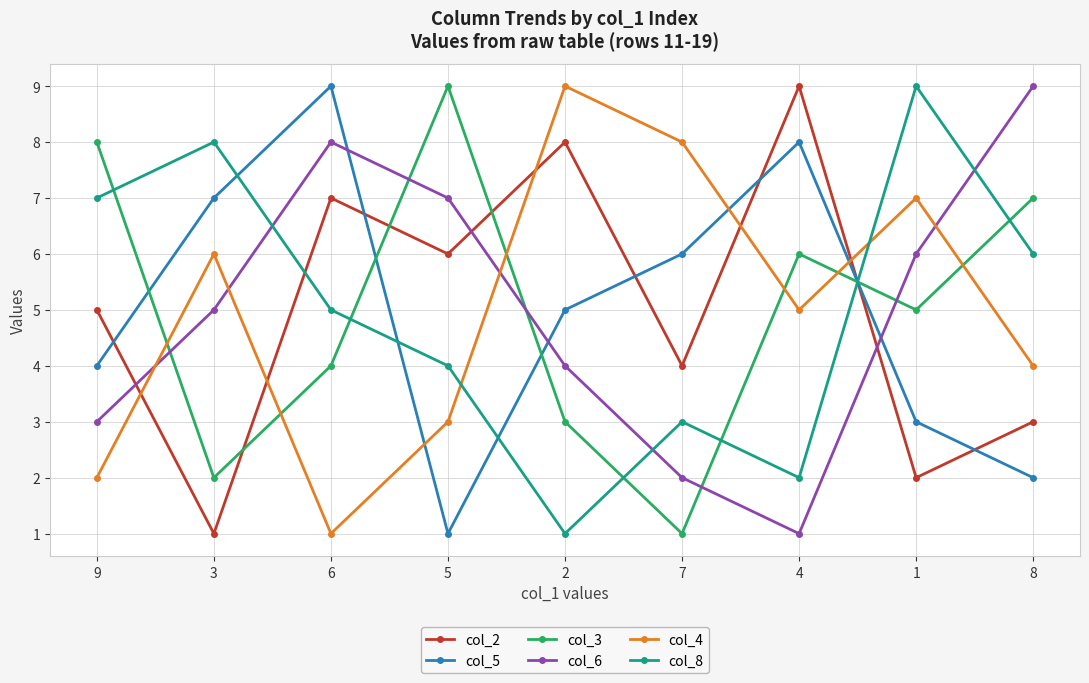

True or false: col_3 and col_5 intersect in this chart.

True